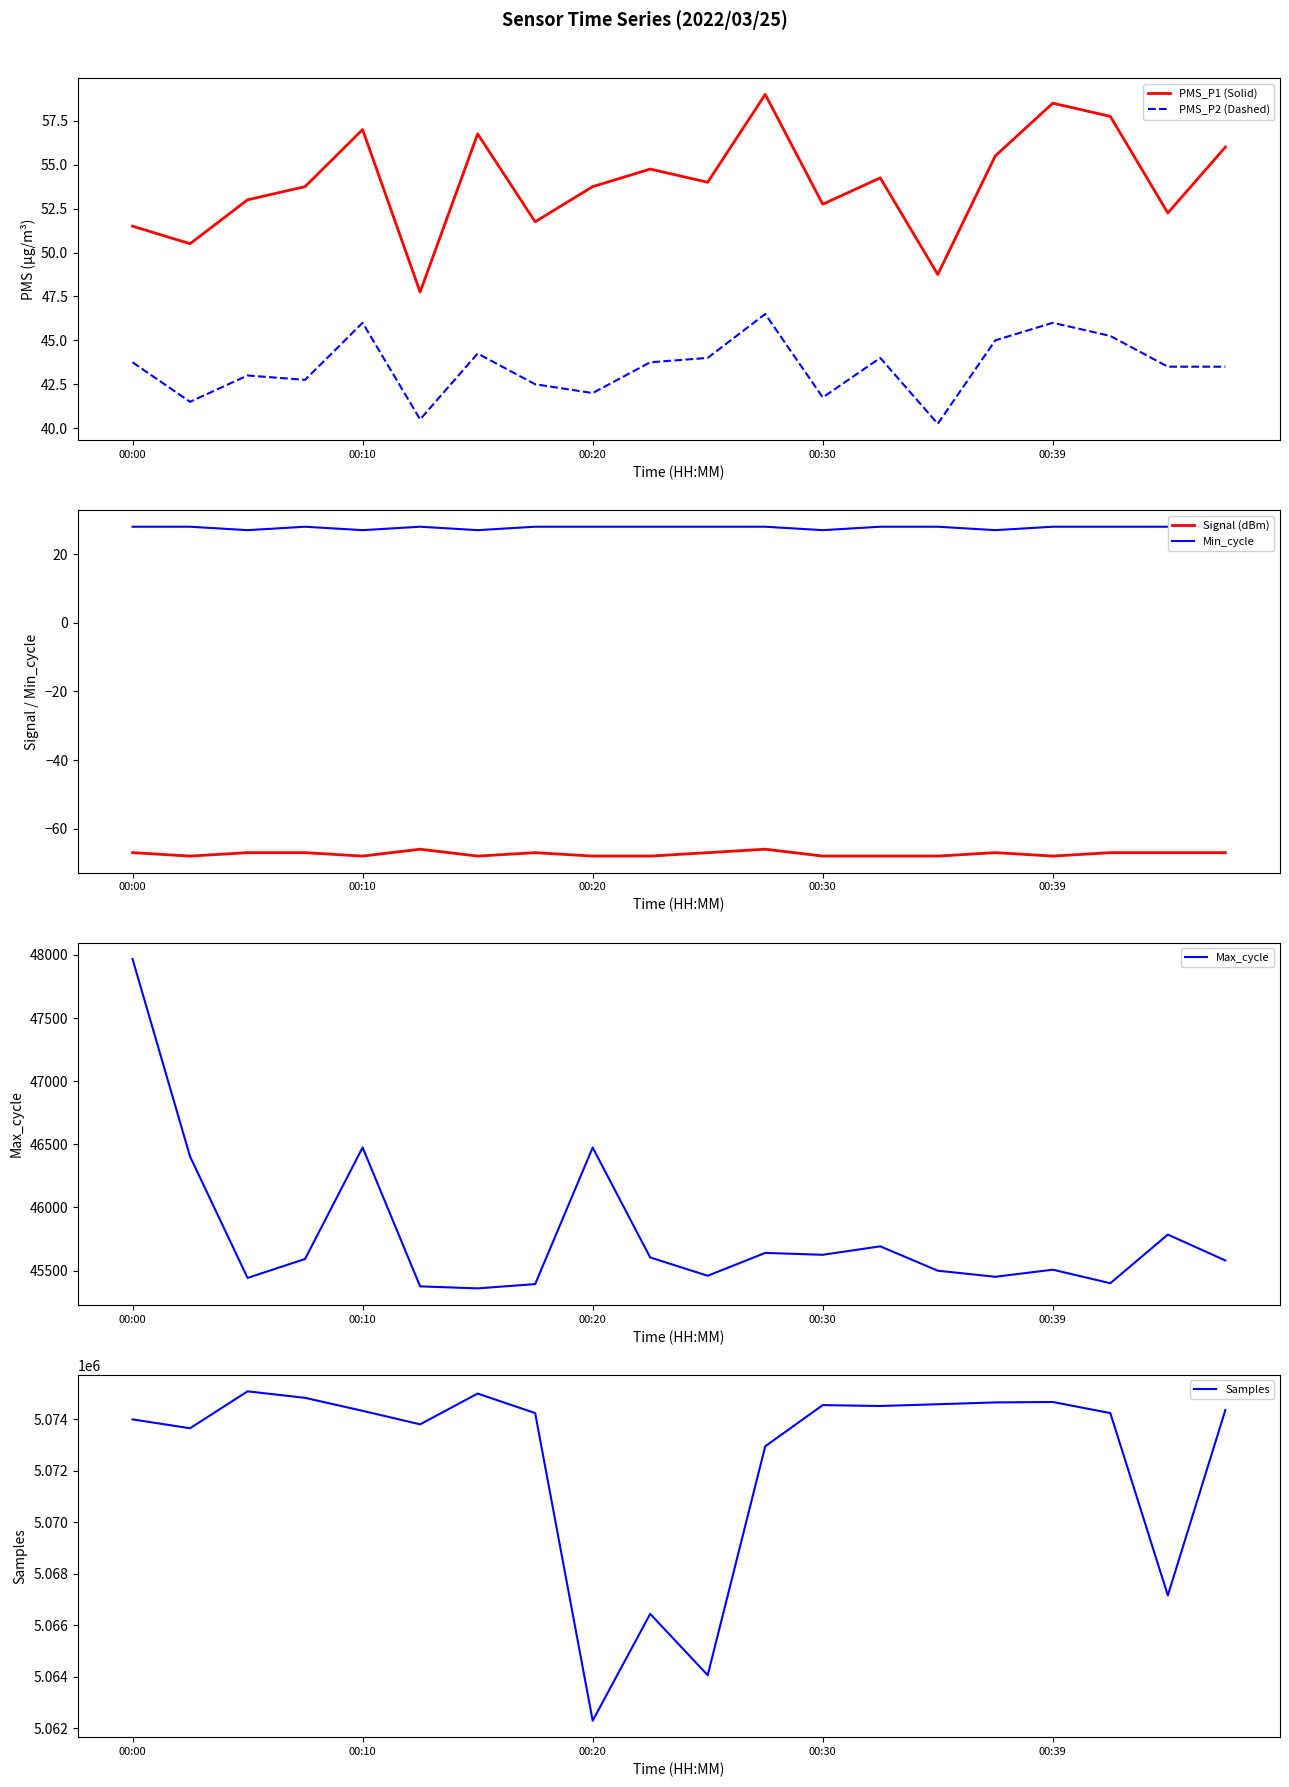

True or false: PMS_P2 (Dashed) and PMS_P1 (Solid) intersect in this chart.

False